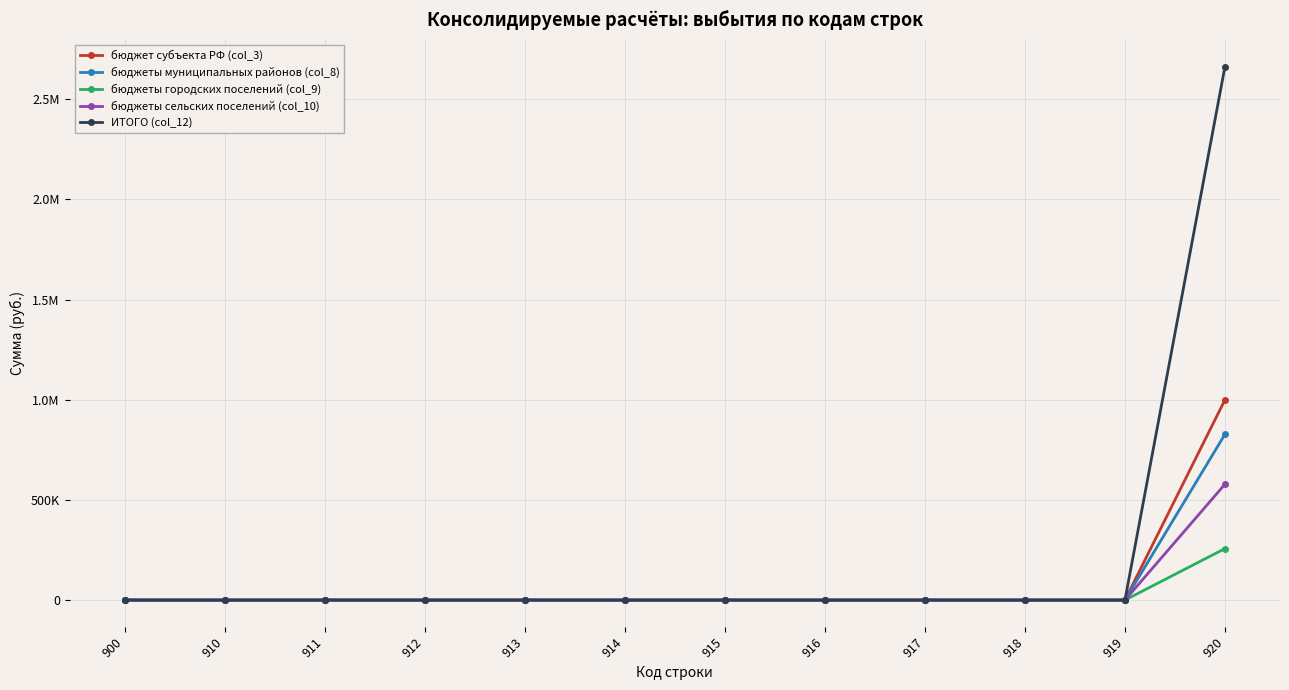

Does the chart have visible grid lines?

Yes